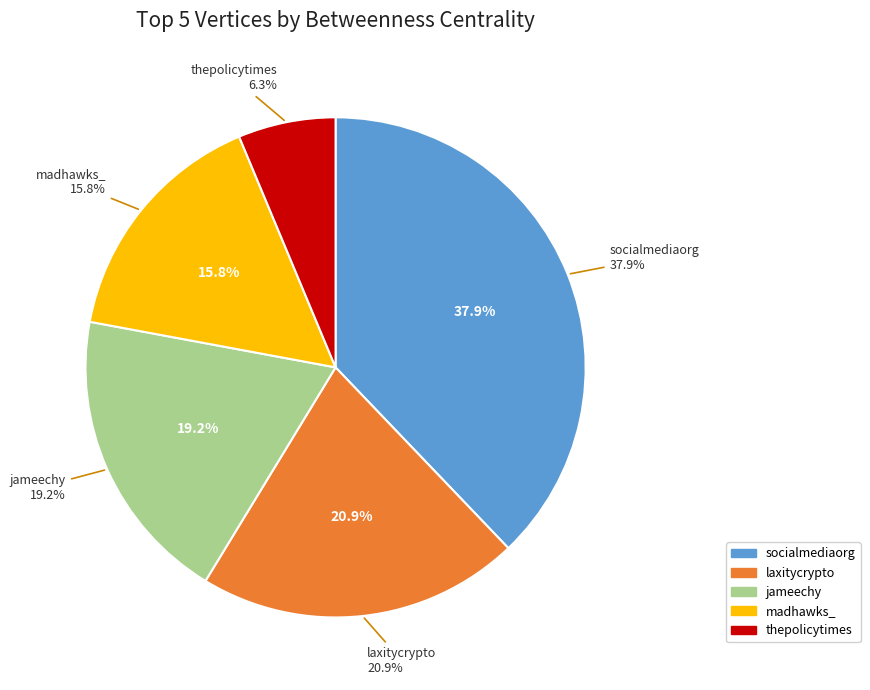

Count the number of slices in the pie.

5